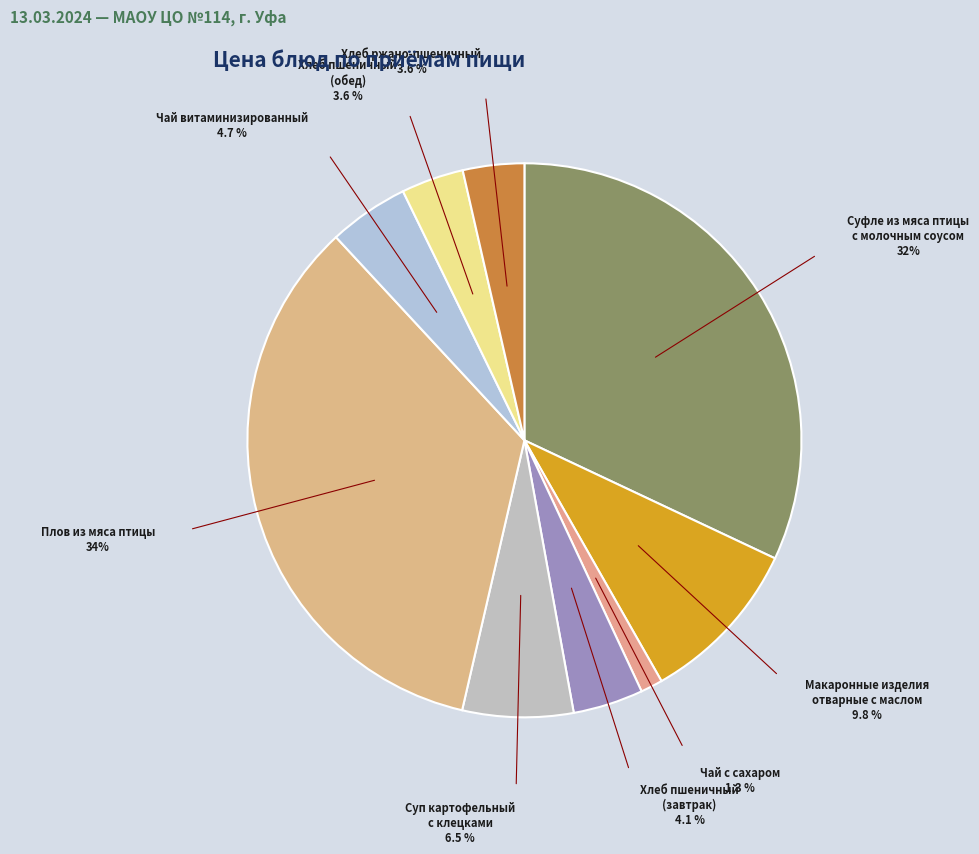

How many slices are in this pie chart?

9